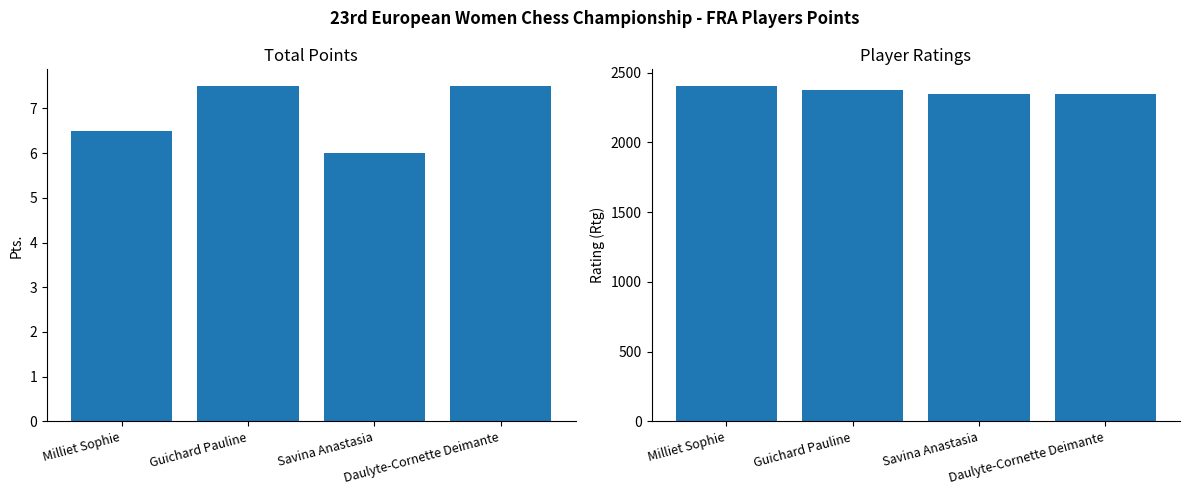

The value of Points at Savina Anastasia is 9.2. True or false?

False